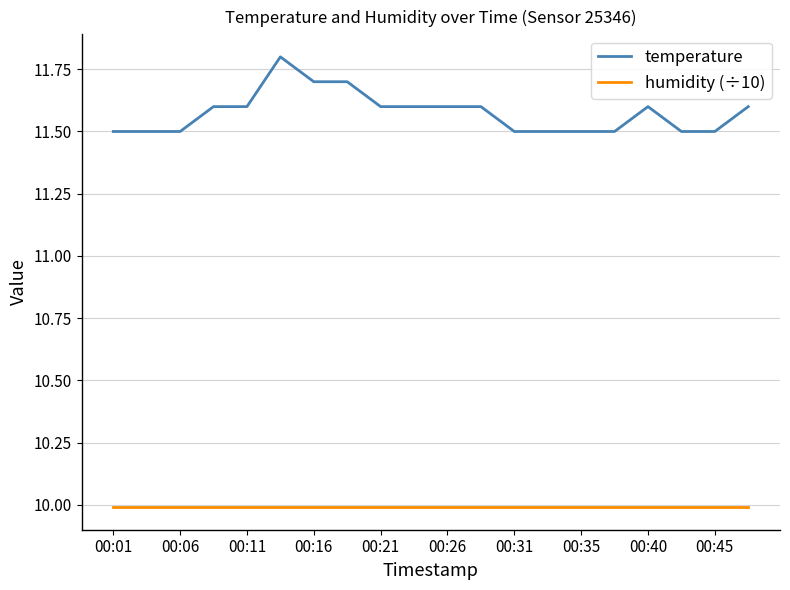

Which series has the largest total across all categories?

temperature